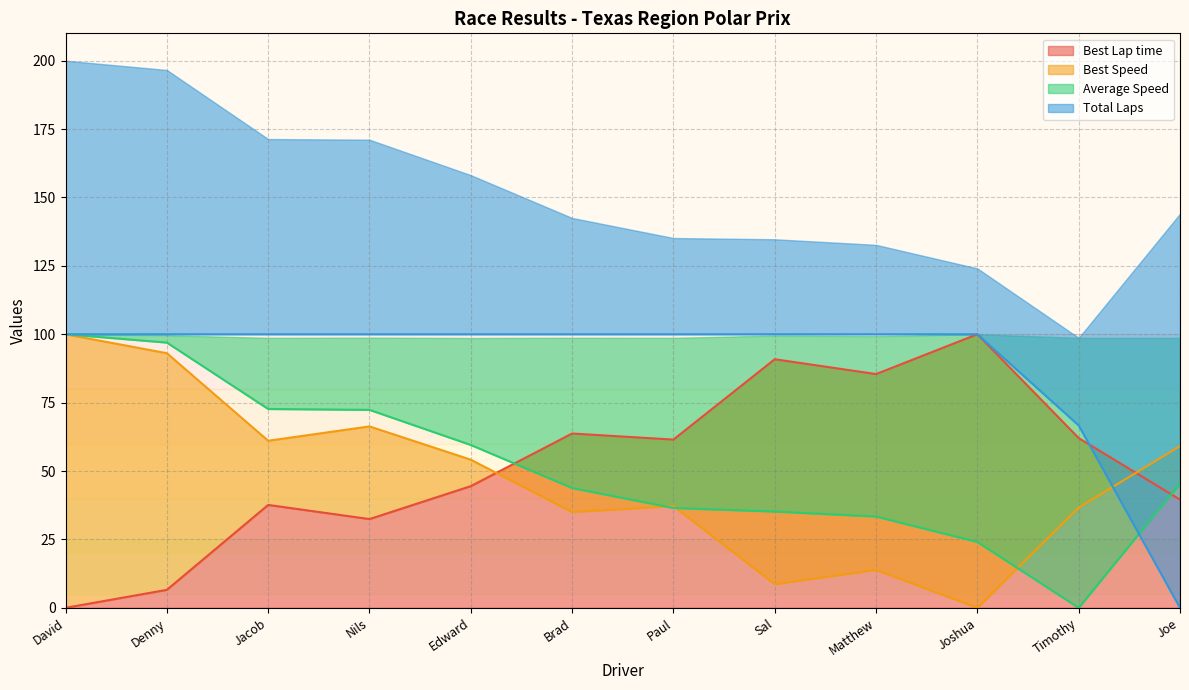

True or false: Total Laps has more than 0 interior local peaks.

False